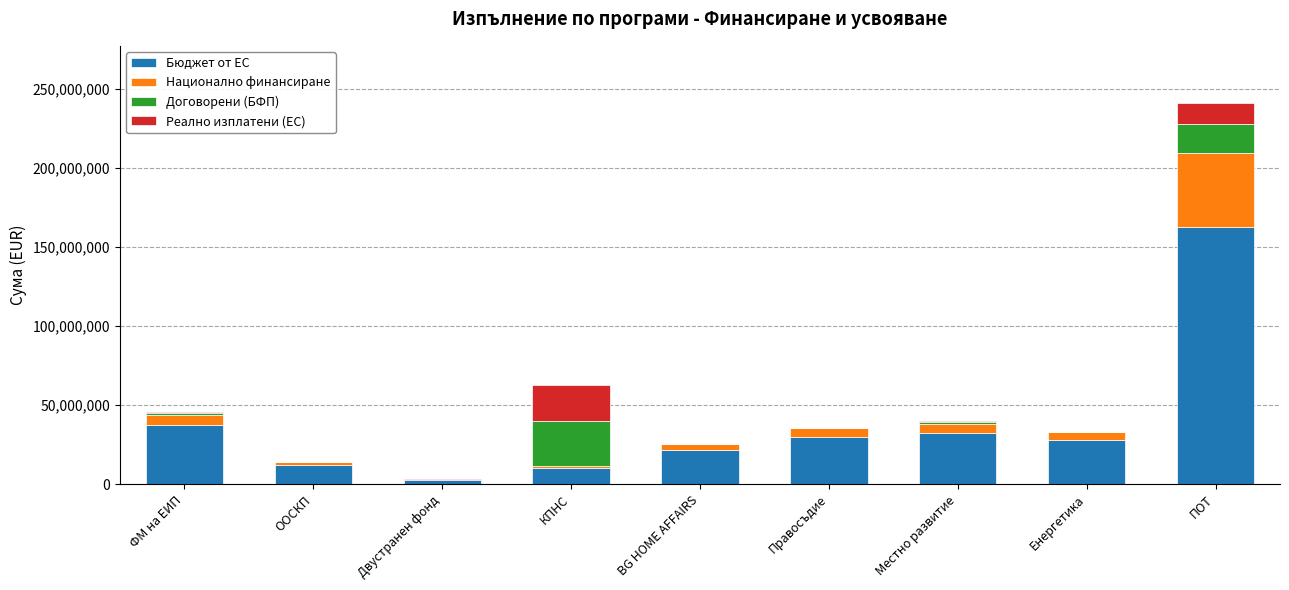

True or false: Бюджет от ЕС has a value of 7404236.8 at Правосъдие.

False